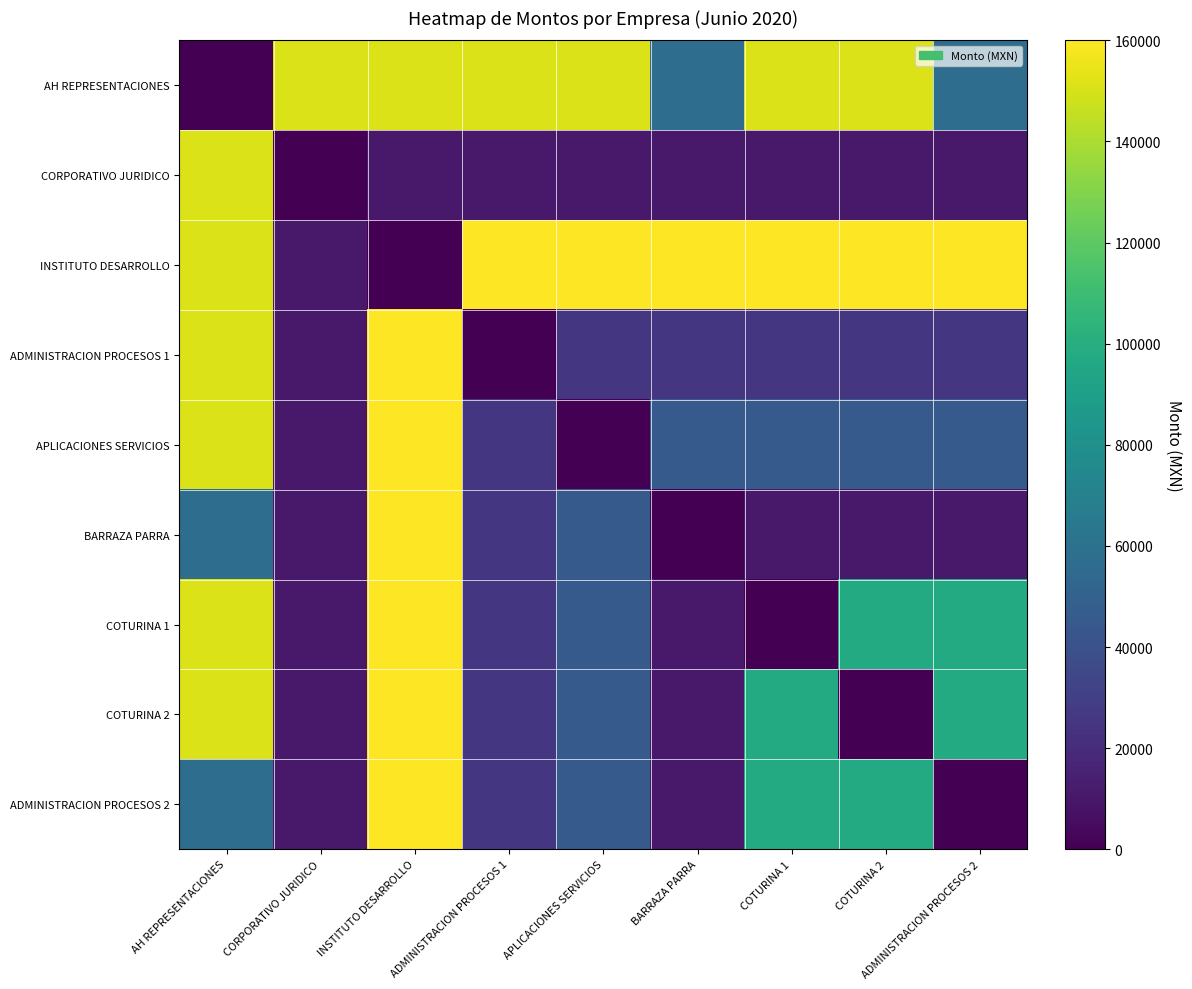

Reading left to right, list all the values displayed in this chart.

AH REPRESENTACIONES: AH REPRESENTACIONES=0.0	CORPORATIVO JURIDICO=151788.0	INSTITUTO DESARROLLO=151788.0	ADMINISTRACION PROCESOS 1=151788.0	APLICACIONES SERVICIOS=151788.0	BARRAZA PARRA=56934.1	COTURINA 1=151788.0	COTURINA 2=151788.0	ADMINISTRACION PROCESOS 2=56934.1
CORPORATIVO JURIDICO: AH REPRESENTACIONES=151788.0	CORPORATIVO JURIDICO=0.0	INSTITUTO DESARROLLO=10859.4	ADMINISTRACION PROCESOS 1=10859.4	APLICACIONES SERVICIOS=10859.4	BARRAZA PARRA=10859.4	COTURINA 1=10859.4	COTURINA 2=10859.4	ADMINISTRACION PROCESOS 2=10859.4
INSTITUTO DESARROLLO: AH REPRESENTACIONES=151788.0	CORPORATIVO JURIDICO=10859.4	INSTITUTO DESARROLLO=0.0	ADMINISTRACION PROCESOS 1=160000.0	APLICACIONES SERVICIOS=160000.0	BARRAZA PARRA=160000.0	COTURINA 1=160000.0	COTURINA 2=160000.0	ADMINISTRACION PROCESOS 2=160000.0
ADMINISTRACION PROCESOS 1: AH REPRESENTACIONES=151788.0	CORPORATIVO JURIDICO=10859.4	INSTITUTO DESARROLLO=160000.0	ADMINISTRACION PROCESOS 1=0.0	APLICACIONES SERVICIOS=25437.1	BARRAZA PARRA=25437.1	COTURINA 1=25437.1	COTURINA 2=25437.1	ADMINISTRACION PROCESOS 2=25437.1
APLICACIONES SERVICIOS: AH REPRESENTACIONES=151788.0	CORPORATIVO JURIDICO=10859.4	INSTITUTO DESARROLLO=160000.0	ADMINISTRACION PROCESOS 1=25437.1	APLICACIONES SERVICIOS=0.0	BARRAZA PARRA=45066.0	COTURINA 1=45066.0	COTURINA 2=45066.0	ADMINISTRACION PROCESOS 2=45066.0
BARRAZA PARRA: AH REPRESENTACIONES=56934.1	CORPORATIVO JURIDICO=10859.4	INSTITUTO DESARROLLO=160000.0	ADMINISTRACION PROCESOS 1=25437.1	APLICACIONES SERVICIOS=45066.0	BARRAZA PARRA=0.0	COTURINA 1=11111.1	COTURINA 2=11111.1	ADMINISTRACION PROCESOS 2=11111.1
COTURINA 1: AH REPRESENTACIONES=151788.0	CORPORATIVO JURIDICO=10859.4	INSTITUTO DESARROLLO=160000.0	ADMINISTRACION PROCESOS 1=25437.1	APLICACIONES SERVICIOS=45066.0	BARRAZA PARRA=11111.1	COTURINA 1=0.0	COTURINA 2=98000.0	ADMINISTRACION PROCESOS 2=98000.0
COTURINA 2: AH REPRESENTACIONES=151788.0	CORPORATIVO JURIDICO=10859.4	INSTITUTO DESARROLLO=160000.0	ADMINISTRACION PROCESOS 1=25437.1	APLICACIONES SERVICIOS=45066.0	BARRAZA PARRA=11111.1	COTURINA 1=98000.0	COTURINA 2=0.0	ADMINISTRACION PROCESOS 2=98000.0
ADMINISTRACION PROCESOS 2: AH REPRESENTACIONES=56934.1	CORPORATIVO JURIDICO=10859.4	INSTITUTO DESARROLLO=160000.0	ADMINISTRACION PROCESOS 1=25437.1	APLICACIONES SERVICIOS=45066.0	BARRAZA PARRA=11111.1	COTURINA 1=98000.0	COTURINA 2=98000.0	ADMINISTRACION PROCESOS 2=0.0